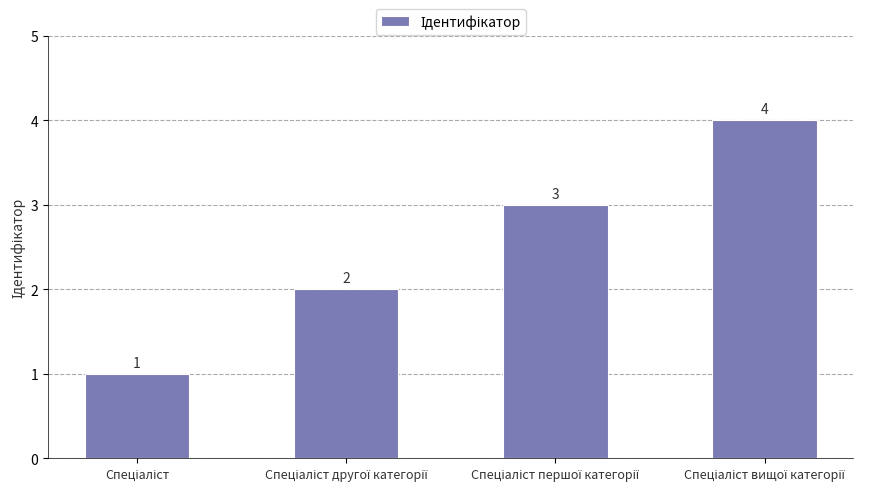

How many values are between 2 and 4?

3